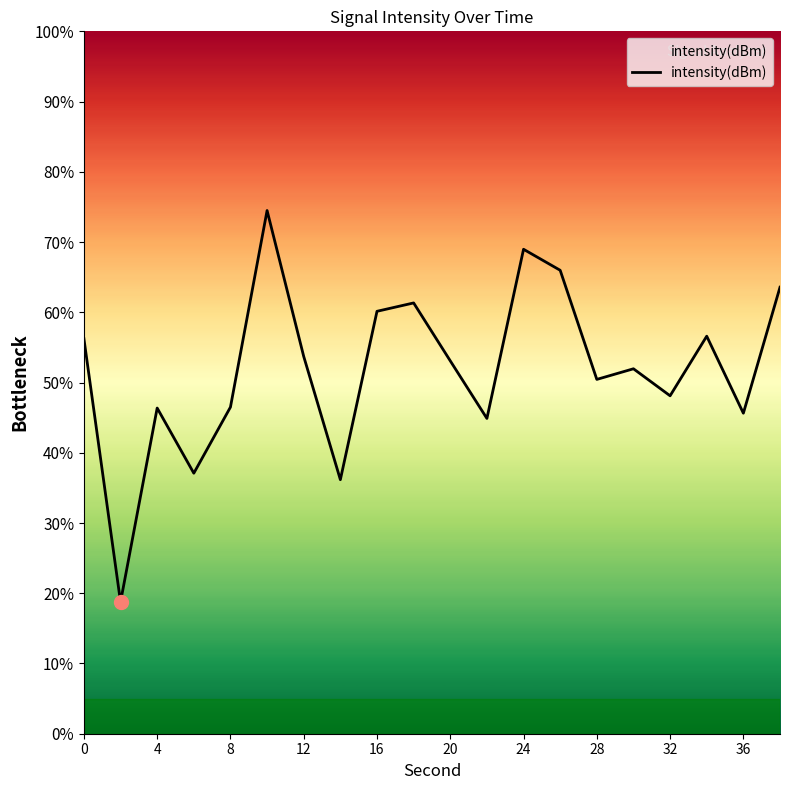

What is the difference between the maximum and minimum values?

55.7